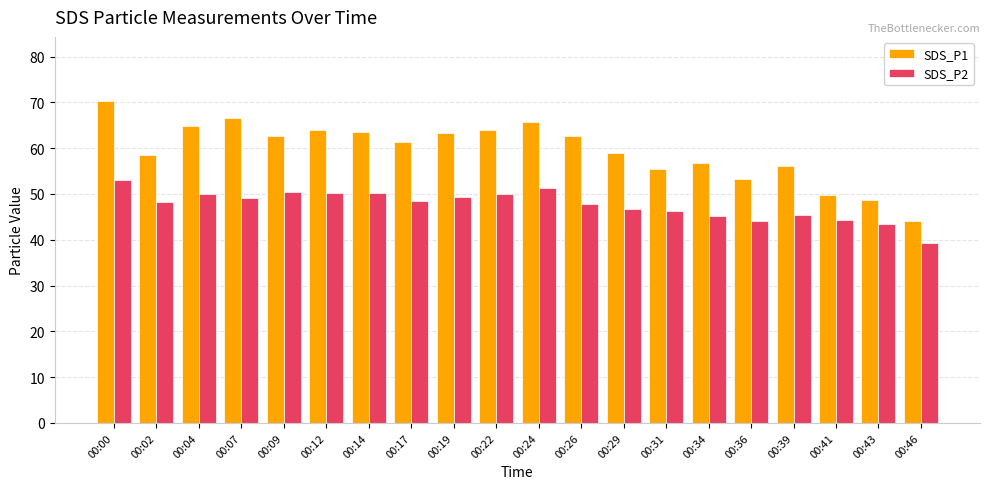

Where does the SDS_P1 series first go above 62?

00:00